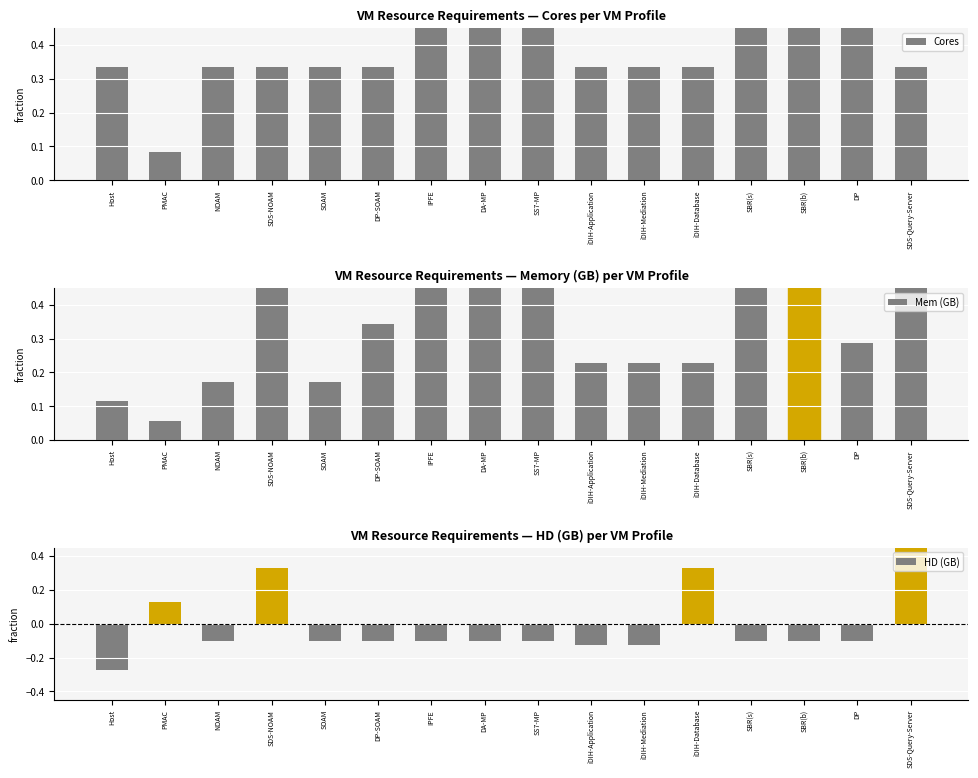

Are the bars horizontal?

No